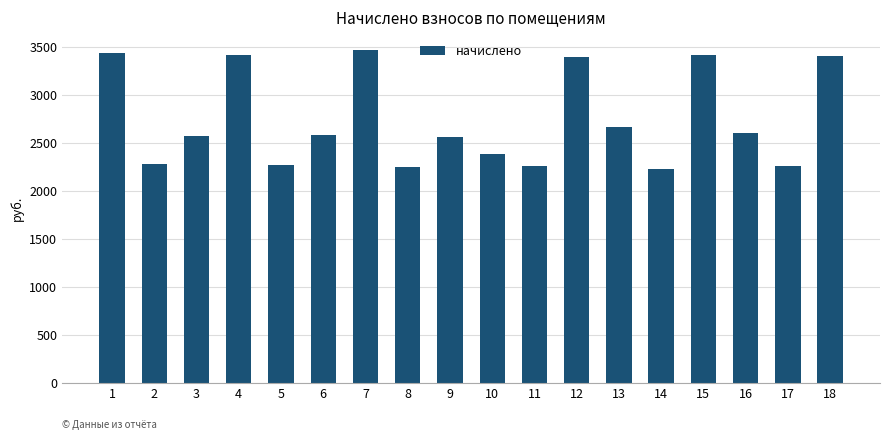

Are the bars horizontal?

No